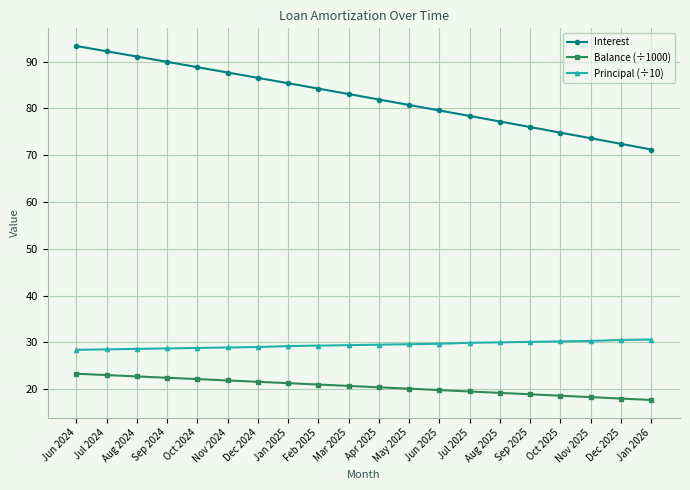

What is the lowest value of the Balance (÷1000) series?

17.7